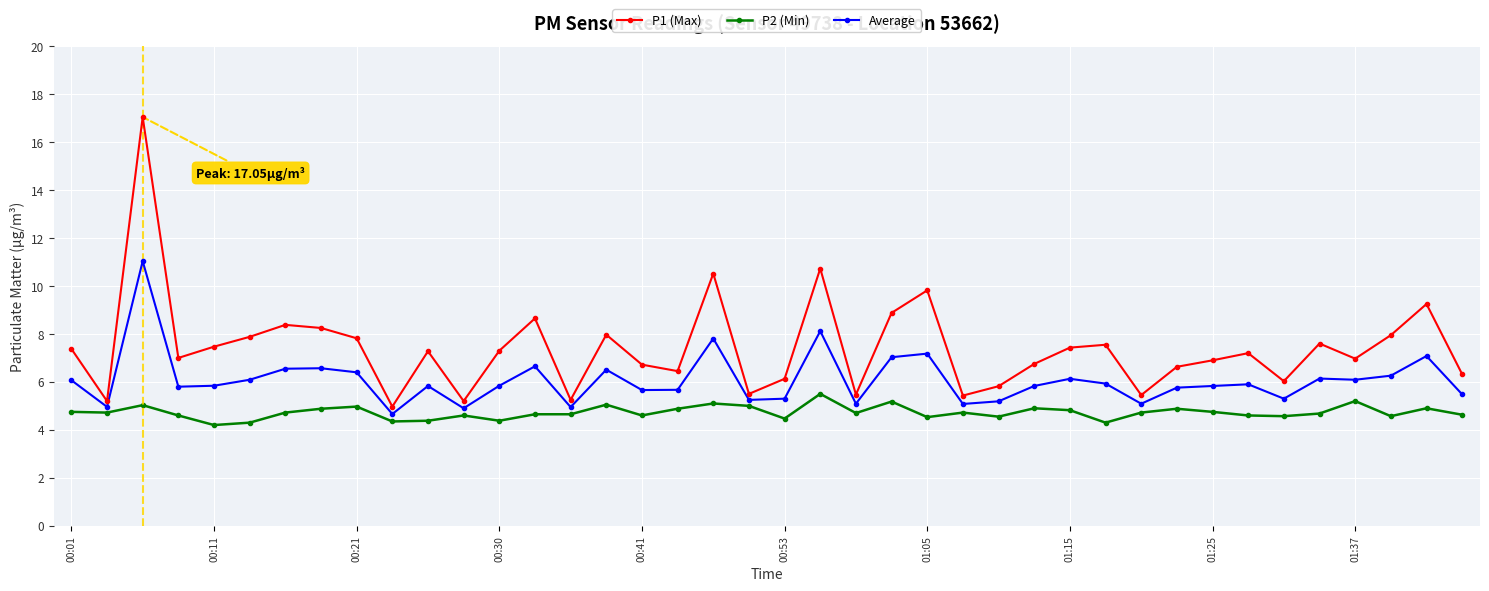

What is the value of the P2 (Min) point at the 30th from the left?

4.3